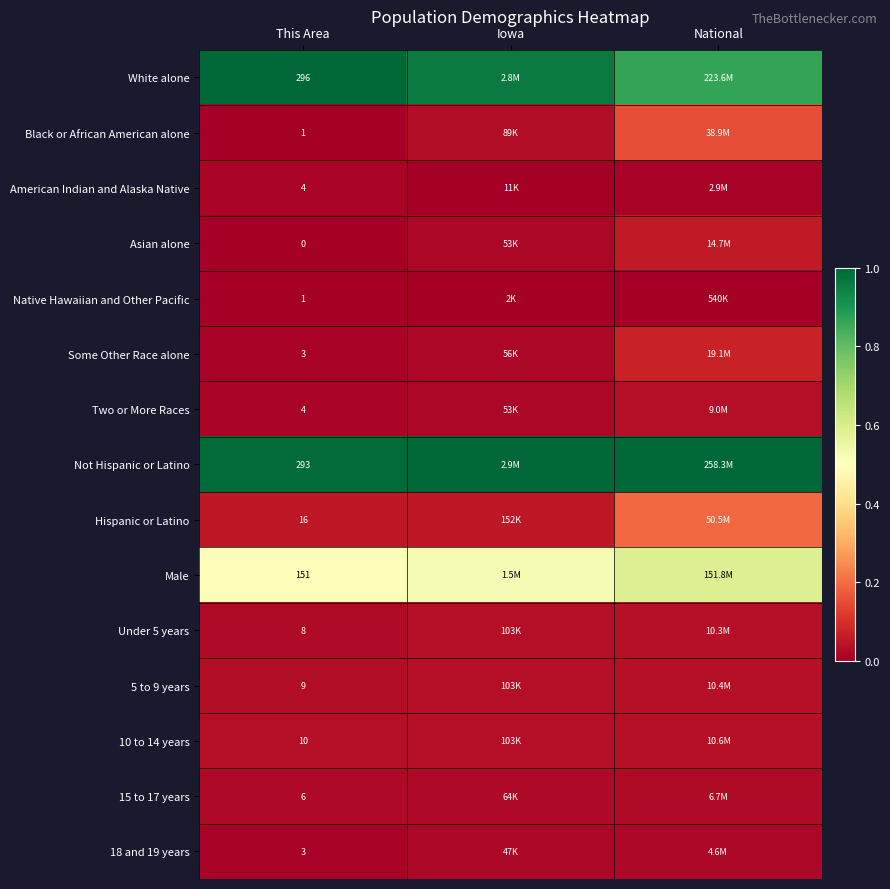

The value of Native Hawaiian and Other Pacific at This Area is 0.0. True or false?

False